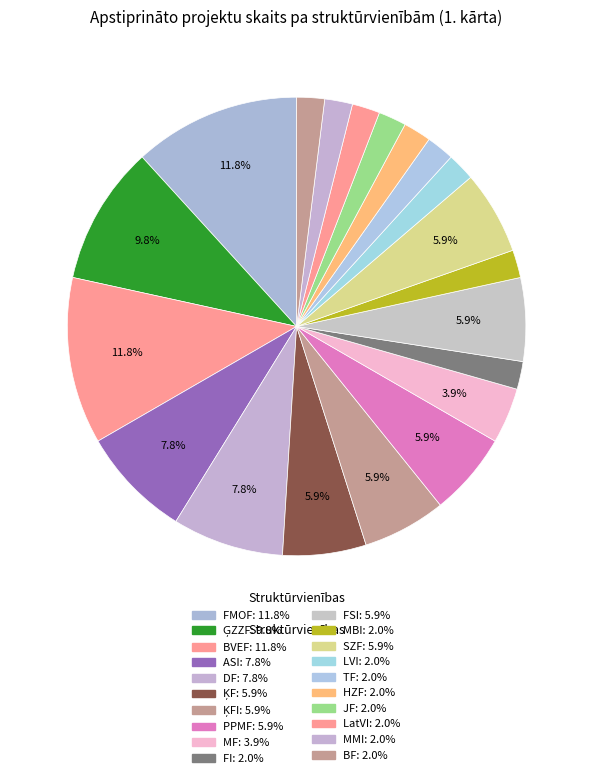

Is there a majority slice in this chart?

No